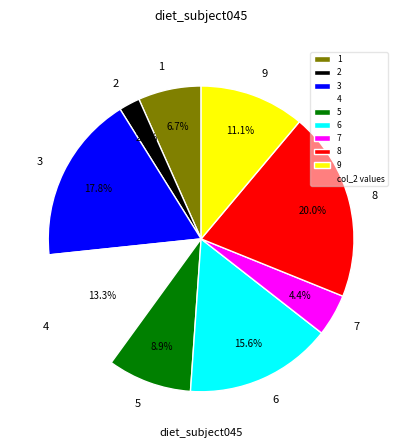

What percentage is NOT represented by 2?

97.8%